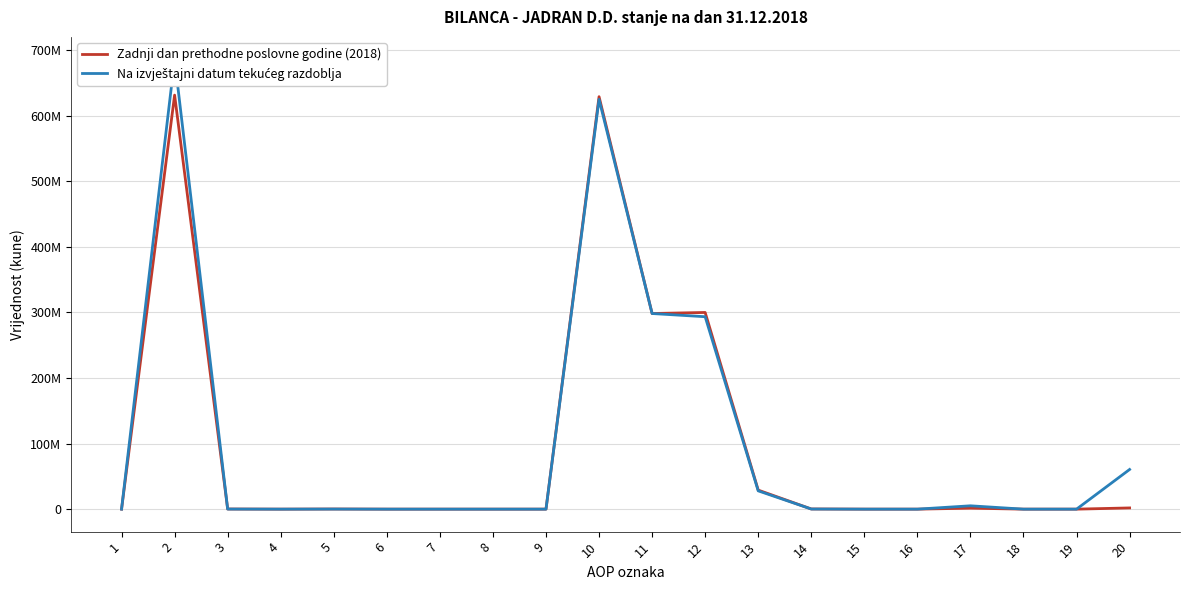

Reading left to right, transcribe all the data shown in this chart.

Zadnji dan prethodne poslovne godine (2018): 1=0	2=631493737	3=196720	4=0	5=196720	6=0	7=0	8=0	9=0	10=629115508	11=298373064	12=299981503	13=29023878	14=258176	15=0	16=0	17=1478887	18=0	19=0	20=1847038
Na izvještajni datum tekućeg razdoblja: 1=0	2=686010358	3=126959	4=0	5=126959	6=0	7=0	8=0	9=0	10=625048928	11=298373064	12=293486252	13=27895465	14=192281	15=0	16=0	17=5101866	18=0	19=0	20=60500000